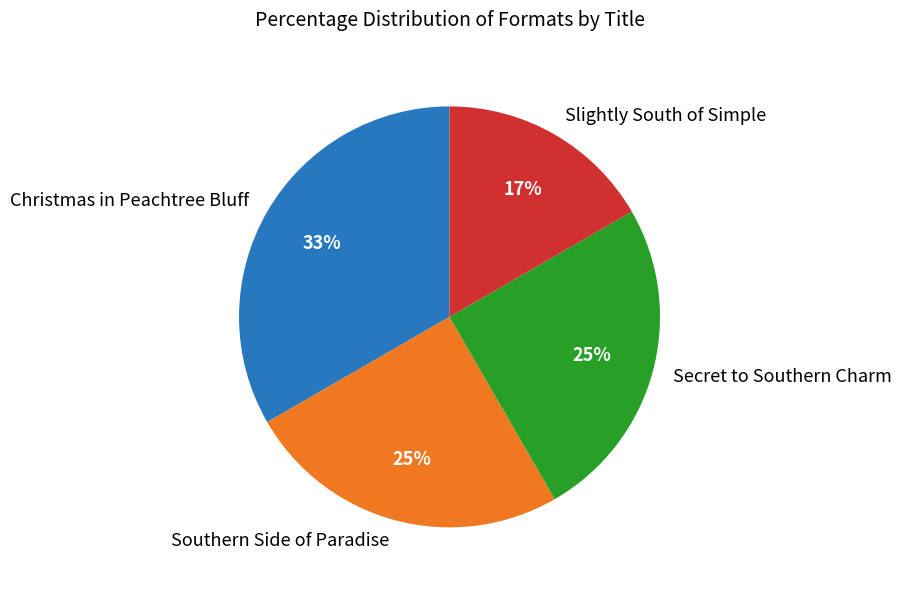

Is it true that Southern Side of Paradise is 13% of the pie?

False